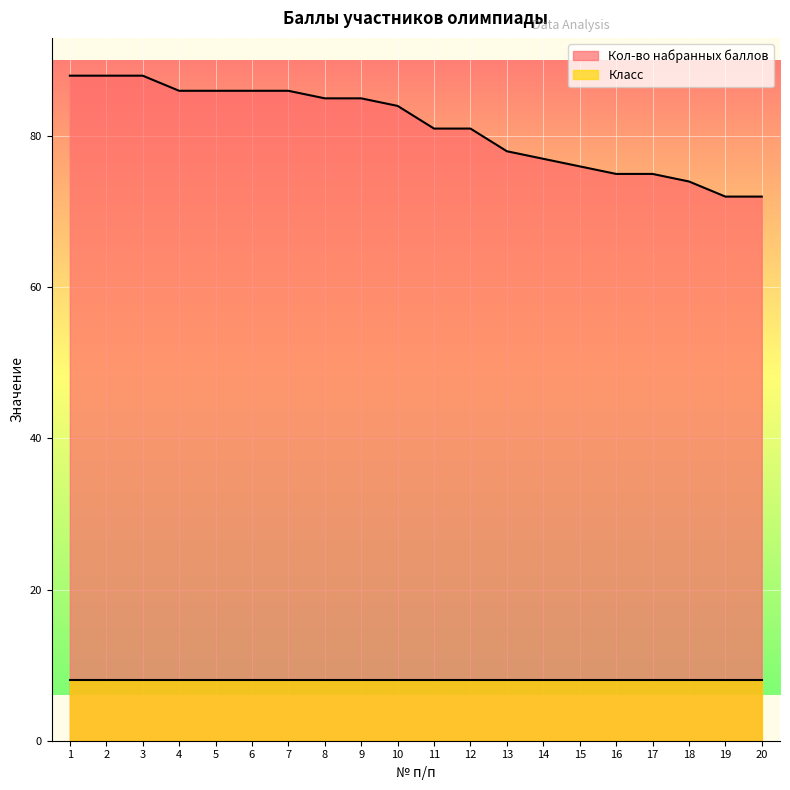

How many lines are shown in the chart?

2